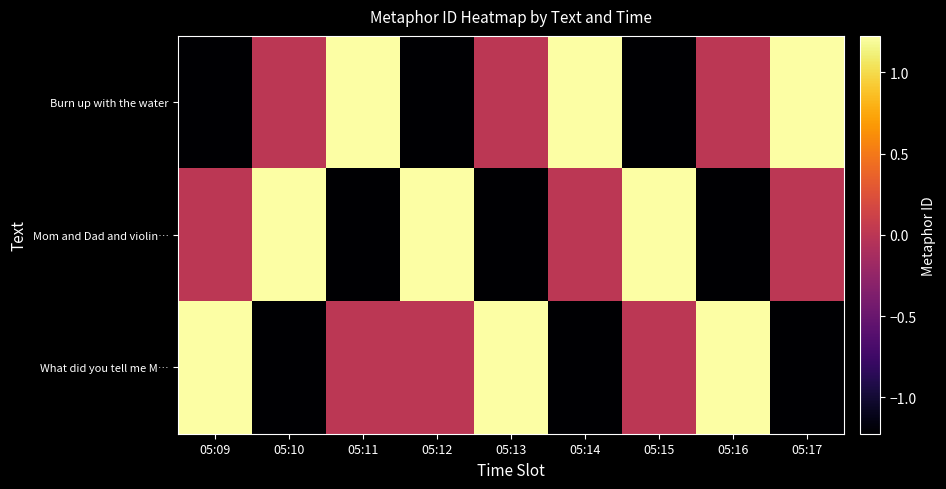

Reading left to right, transcribe all the data shown in this chart.

Burn up with the water: 05:09=-1.2	05:10=0.0	05:11=1.2	05:12=-1.2	05:13=0.0	05:14=1.2	05:15=-1.2	05:16=0.0	05:17=1.2
Mom and Dad and violin…: 05:09=0.0	05:10=1.2	05:11=-1.2	05:12=1.2	05:13=-1.2	05:14=0.0	05:15=1.2	05:16=-1.2	05:17=0.0
What did you tell me M…: 05:09=1.2	05:10=-1.2	05:11=0.0	05:12=0.0	05:13=1.2	05:14=-1.2	05:15=0.0	05:16=1.2	05:17=-1.2